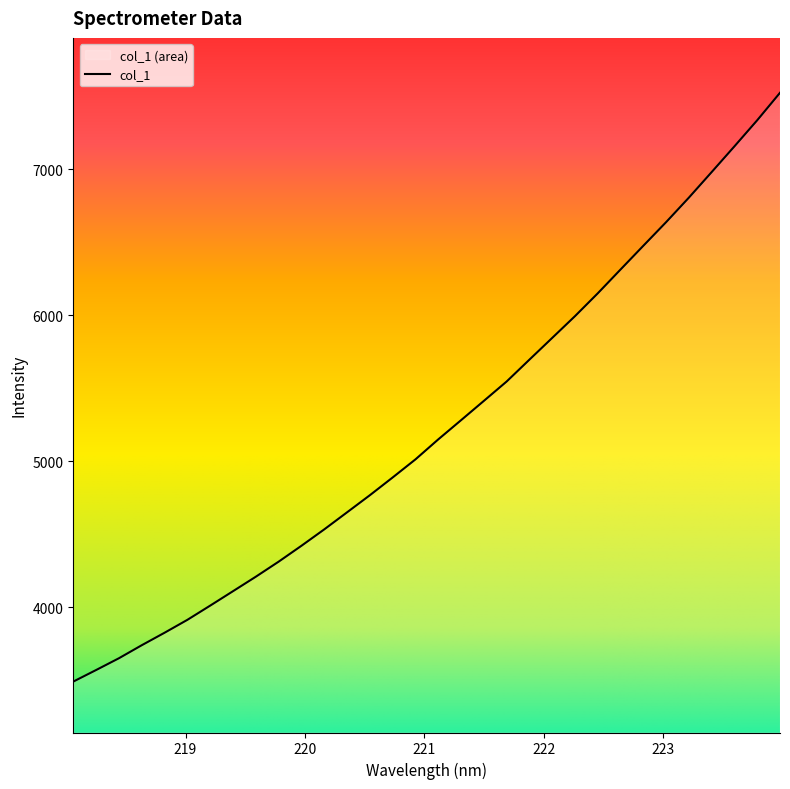

The value at 219.2067 is 4010.2. True or false?

True